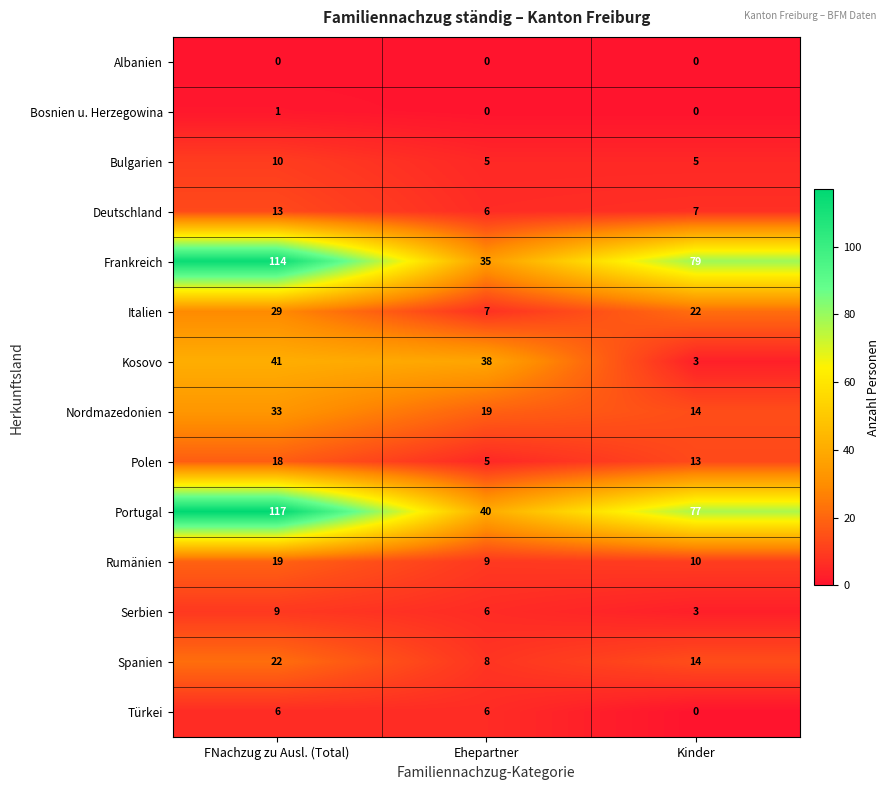

Rank the series at FNachzug zu Ausl. (Total) from lowest to highest value.

Albanien, Bosnien u. Herzegowina, Türkei, Serbien, Bulgarien, Deutschland, Polen, Rumänien, Spanien, Italien, Nordmazedonien, Kosovo, Frankreich, Portugal